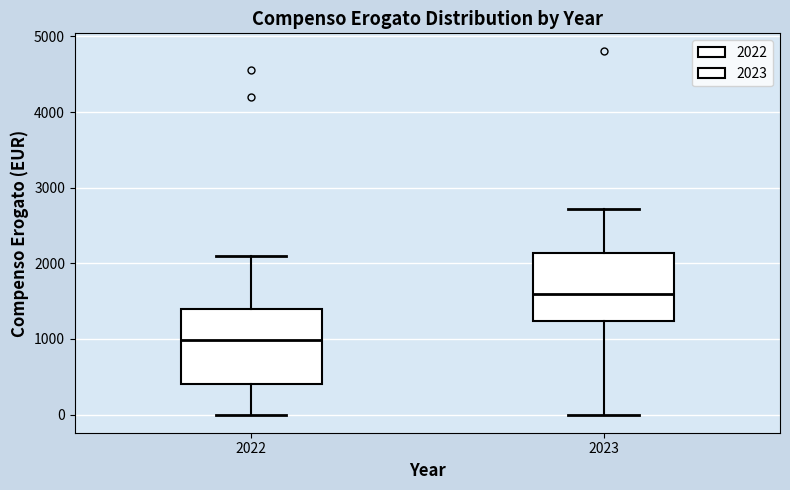

Reading left to right, read every box against the y-axis: the position of its median line, the range the box covers, and the ends of its whiskers. The values are not printed on the chart, so give them approximately, as read against the axis.

2022: median 1000, box 400 to 1400, whiskers 0 to 2100
2023: median 1600, box 1200 to 2100, whiskers 0 to 2700